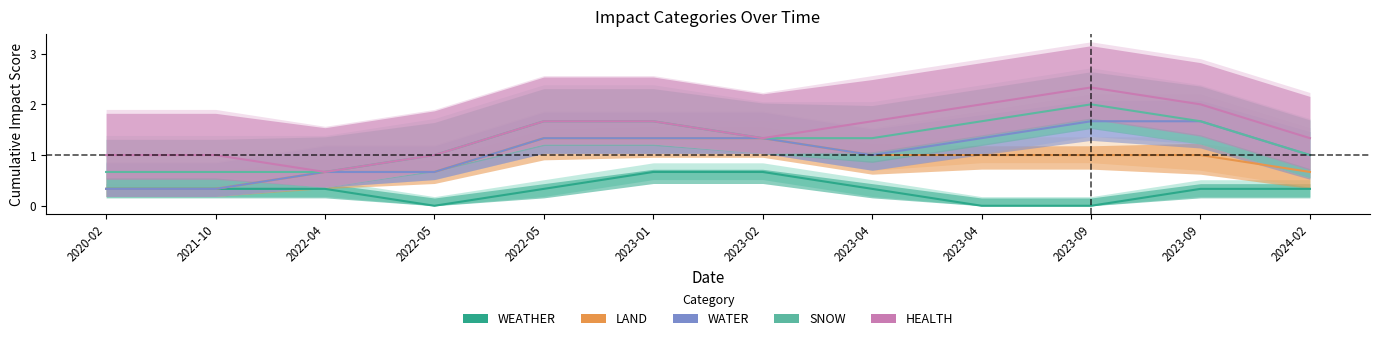

What is the spread (max minus min) of values at 2022-05?

1.0